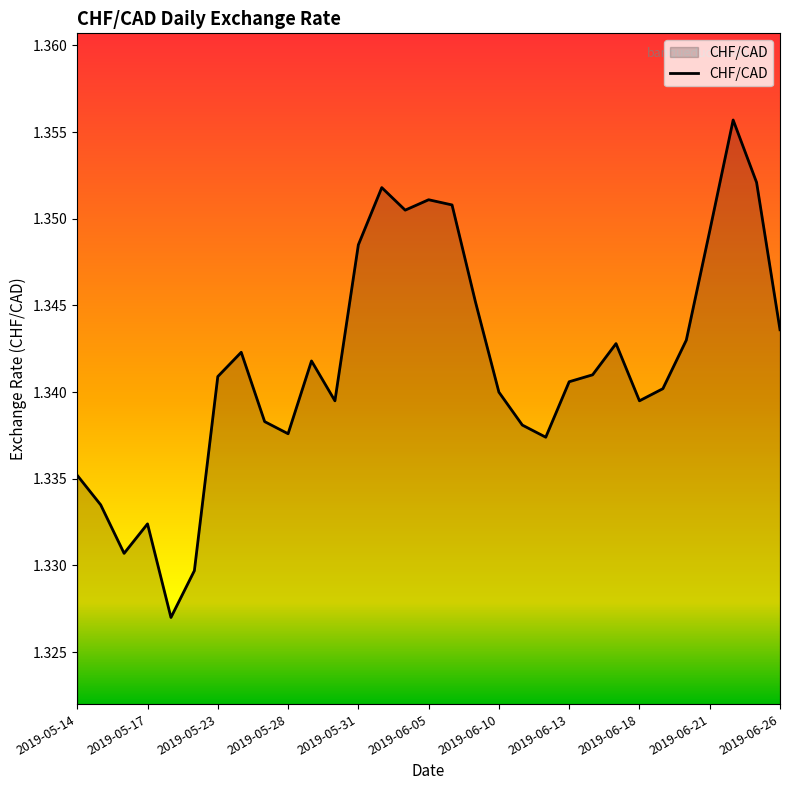

List the labels in order of value, largest first.

2019-06-24, 2019-06-25, 2019-06-03, 2019-06-05, 2019-06-06, 2019-06-04, 2019-06-21, 2019-05-31, 2019-06-07, 2019-06-26, 2019-06-20, 2019-06-17, 2019-05-24, 2019-05-29, 2019-06-14, 2019-05-23, 2019-06-13, 2019-06-19, 2019-06-10, 2019-05-30, 2019-06-18, 2019-05-27, 2019-06-11, 2019-05-28, 2019-06-12, 2019-05-14, 2019-05-15, 2019-05-17, 2019-05-16, 2019-05-22, 2019-05-21